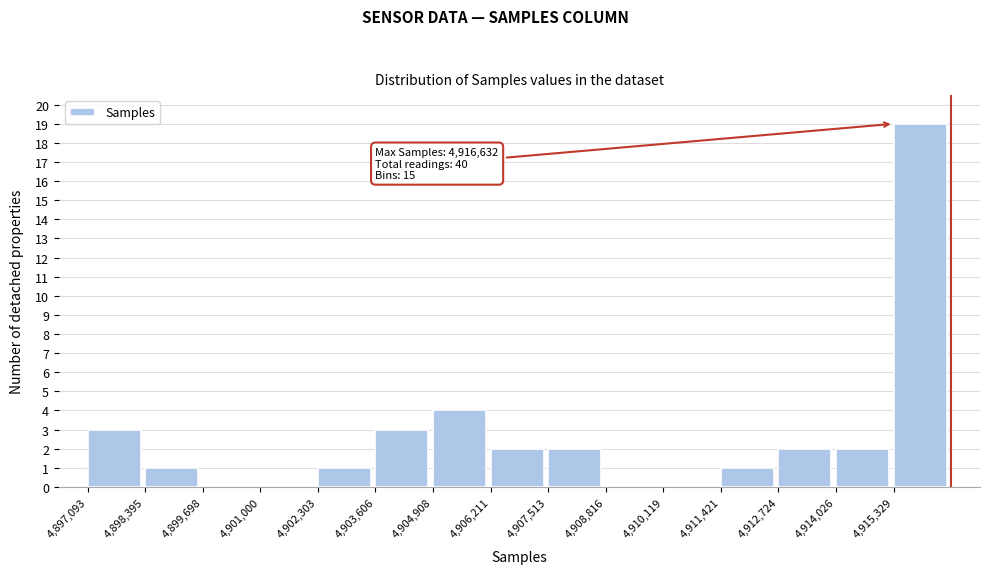

Over which range of the x-axis is the bar tallest?

4915400 to 4916600